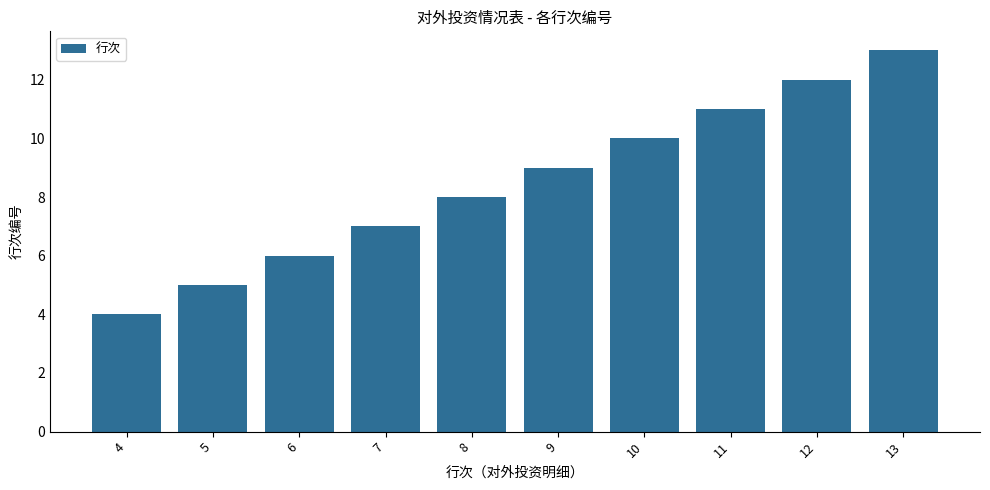

How many values are between 6 and 11?

6